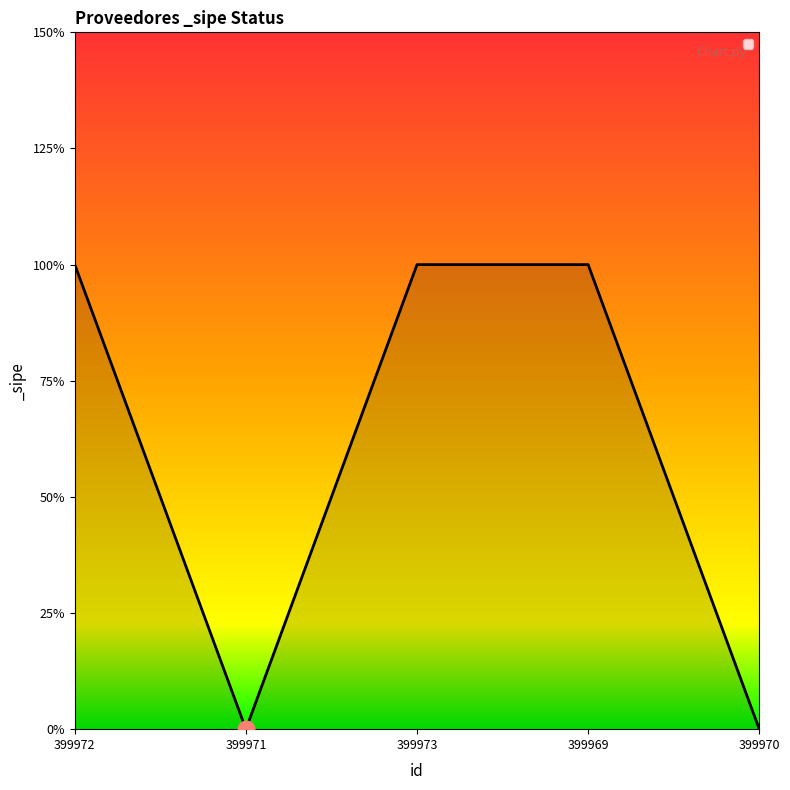

True or false: the data shows 1 at 399970.

False